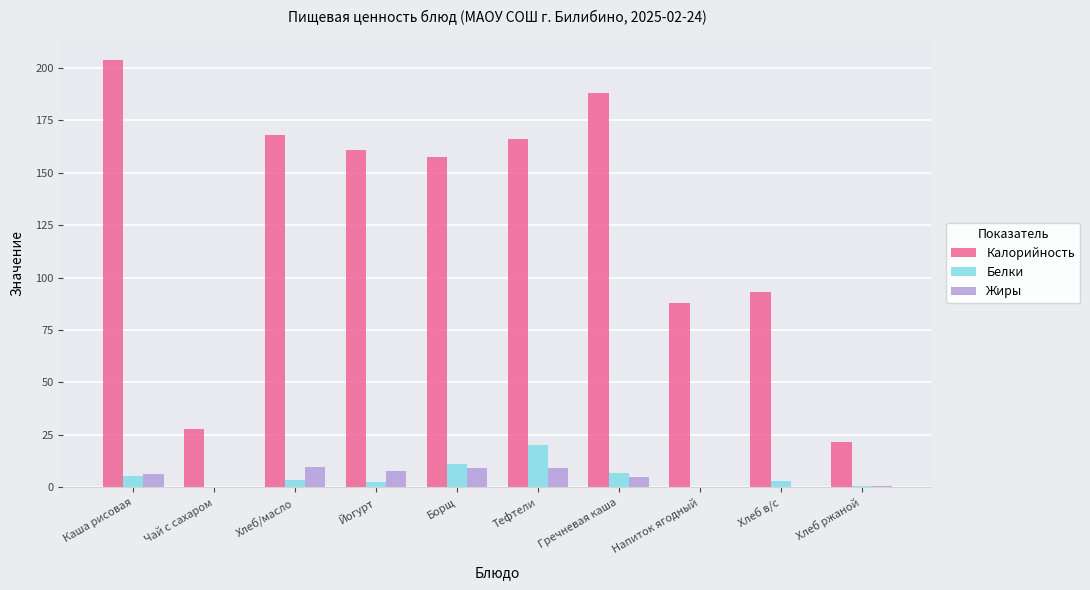

What is the total value across all series at Гречневая каша?

199.7